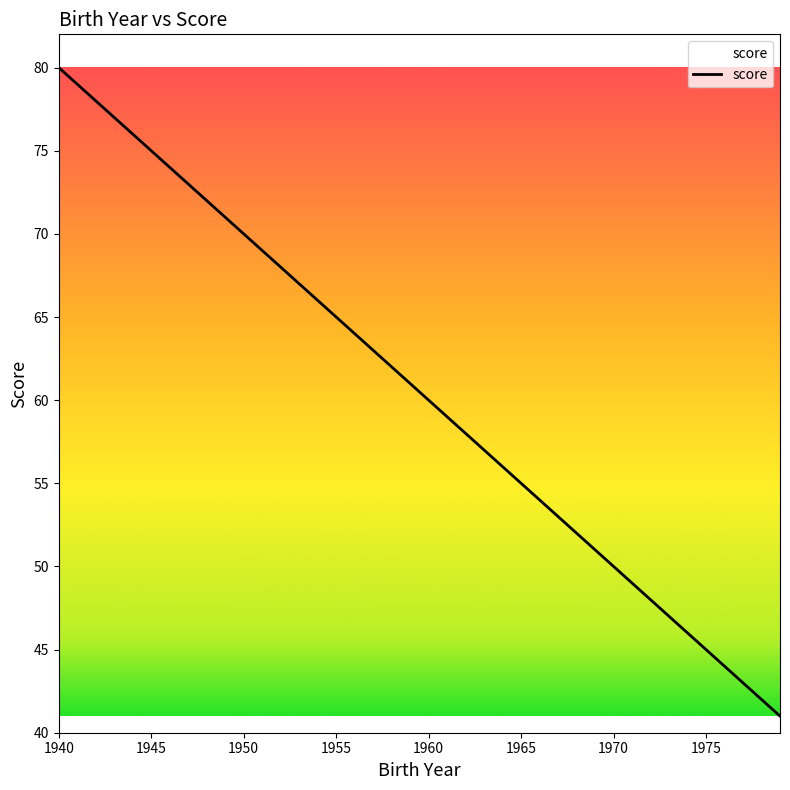

What is the maximum value shown in the chart?

80